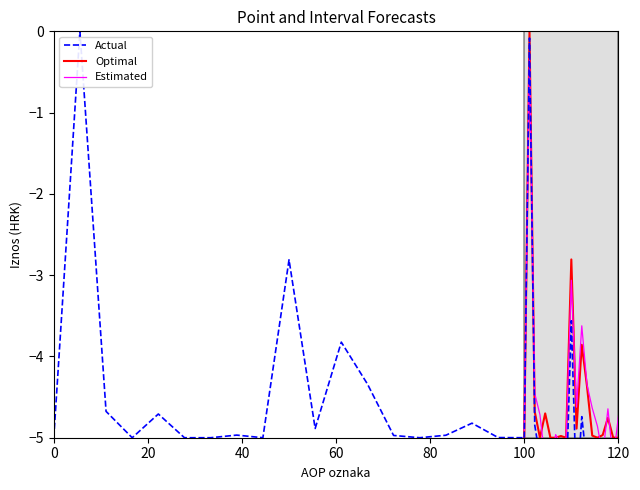

Count the number of categories in the chart.

19